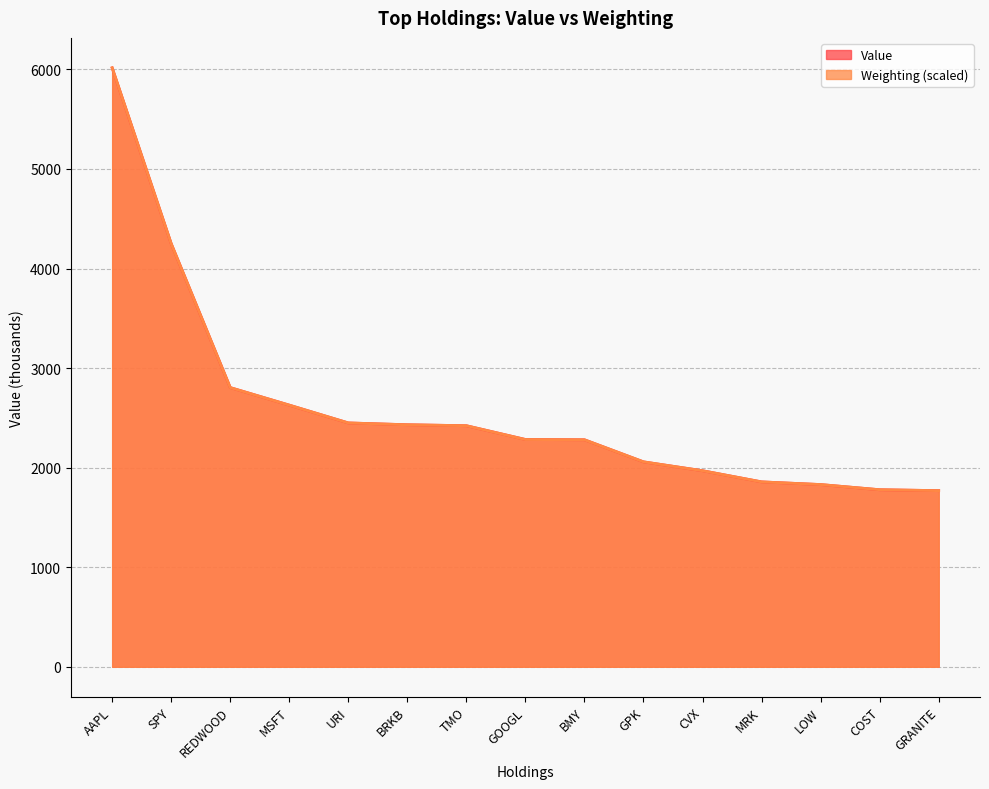

What is the label of the 7th point from the left?

TMO